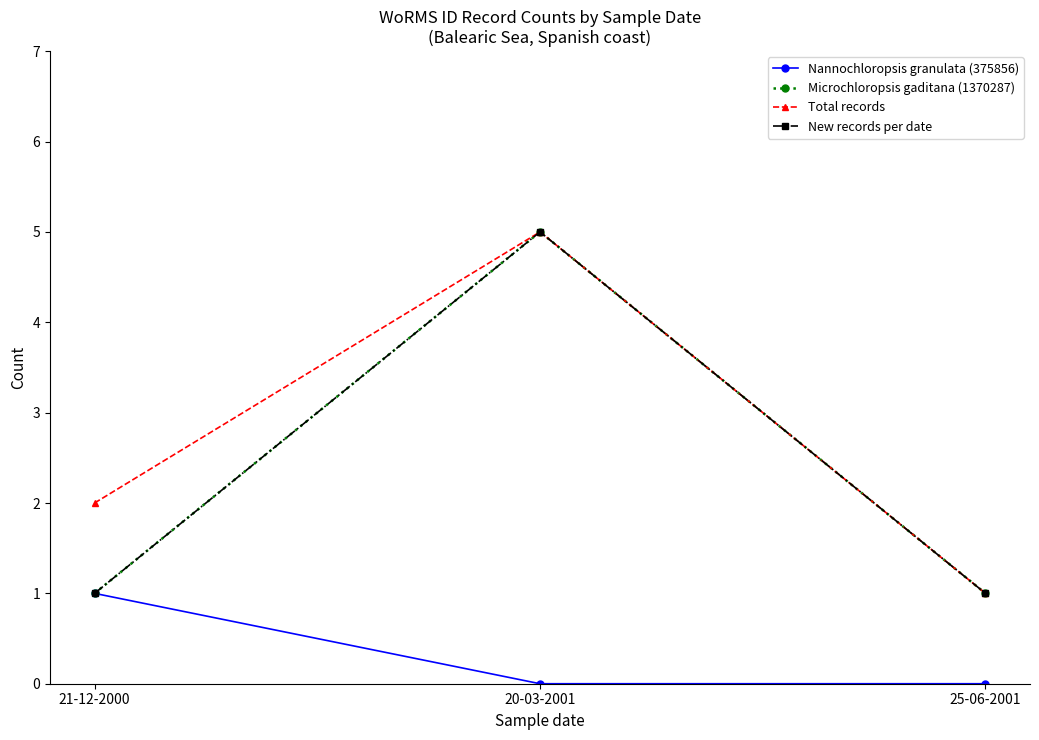

Count the Microchloropsis gaditana (1370287) values in the range 1 to 5.

3